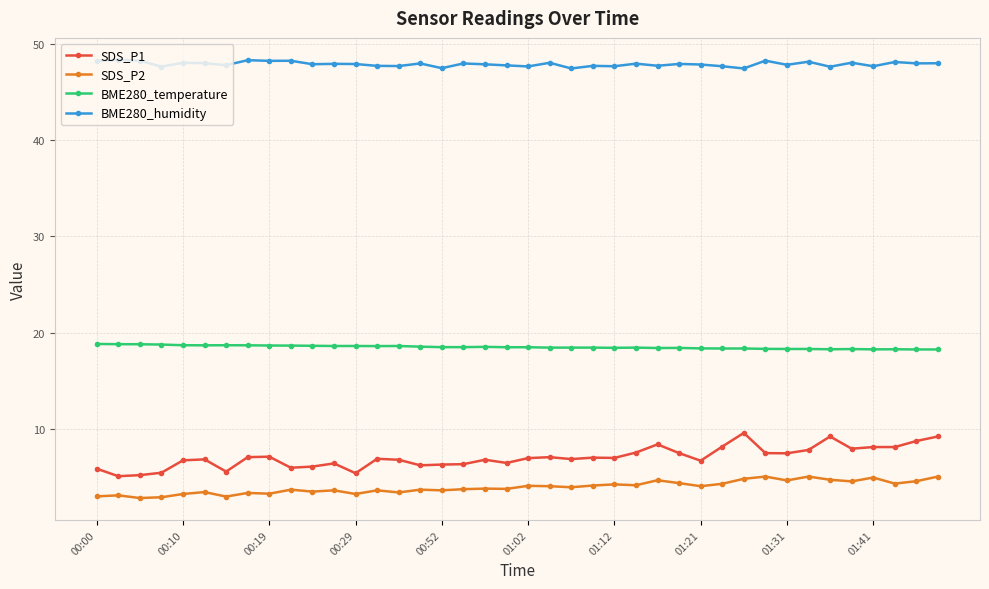

True or false: SDS_P1 and SDS_P2 cross at least once.

False